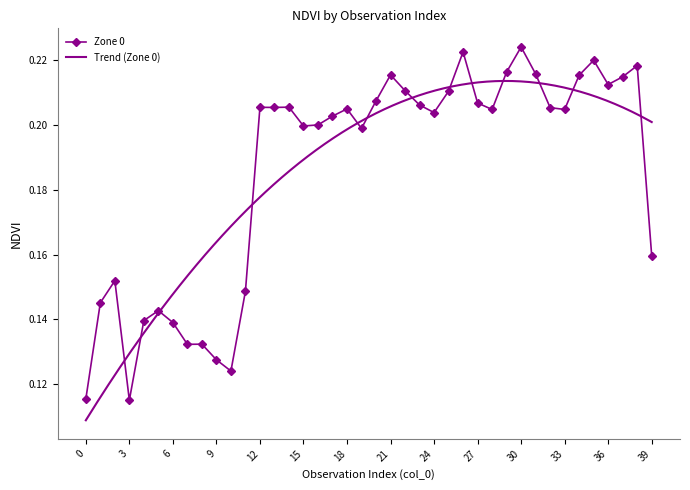

What is the difference between the maximum and minimum values?

0.1